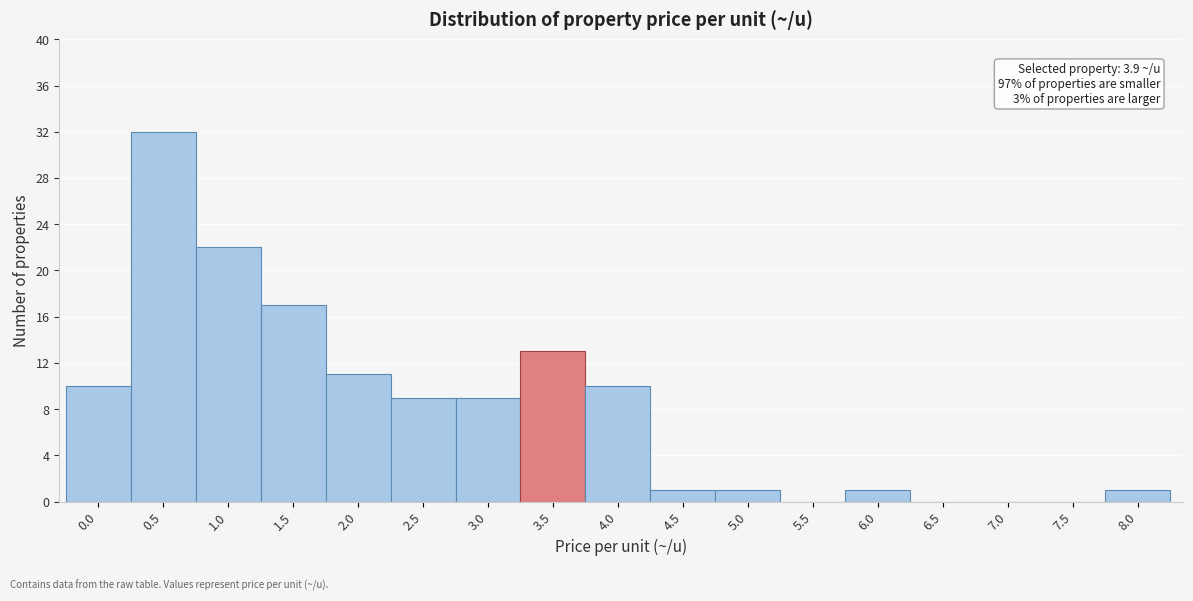

Reading left to right, transcribe all the data shown in this chart.

0.0=10	0.5=32	1.0=22	1.5=17	2.0=11	2.5=9	3.0=9	3.5=13	4.0=10	4.5=1	5.0=1	5.5=0	6.0=1	6.5=0	7.0=0	7.5=0	8.0=1